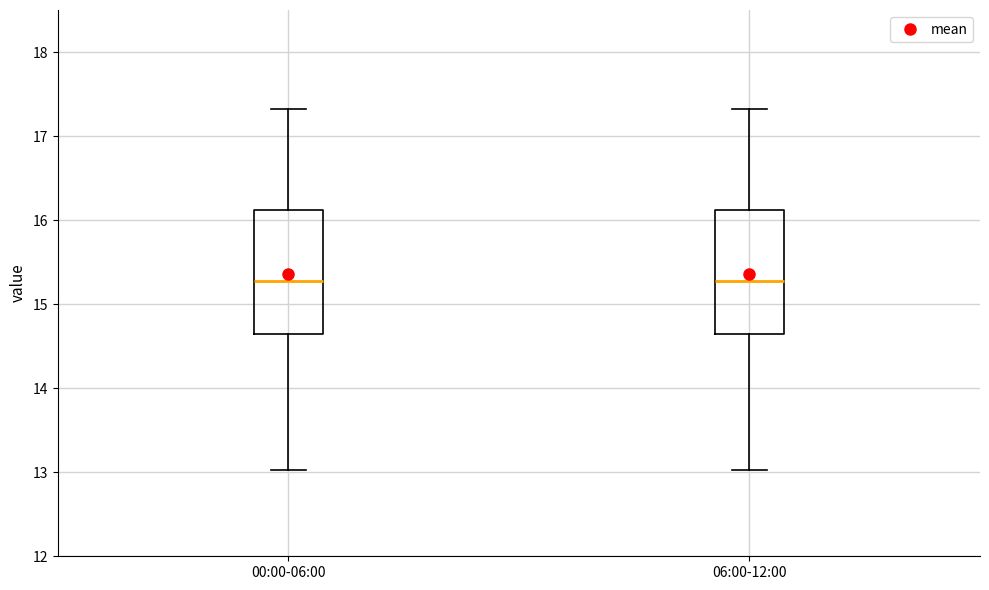

Reading left to right, transcribe this box plot: for each box, give where its median line is, the range the box spans, and where its two whiskers end, as read against the y-axis. The values are not printed on the chart, so give them approximately, as read against the axis.

00:00-06:00: median 15.3, box 14.6 to 16.1, whiskers 13.0 to 17.3
06:00-12:00: median 15.3, box 14.6 to 16.1, whiskers 13.0 to 17.3